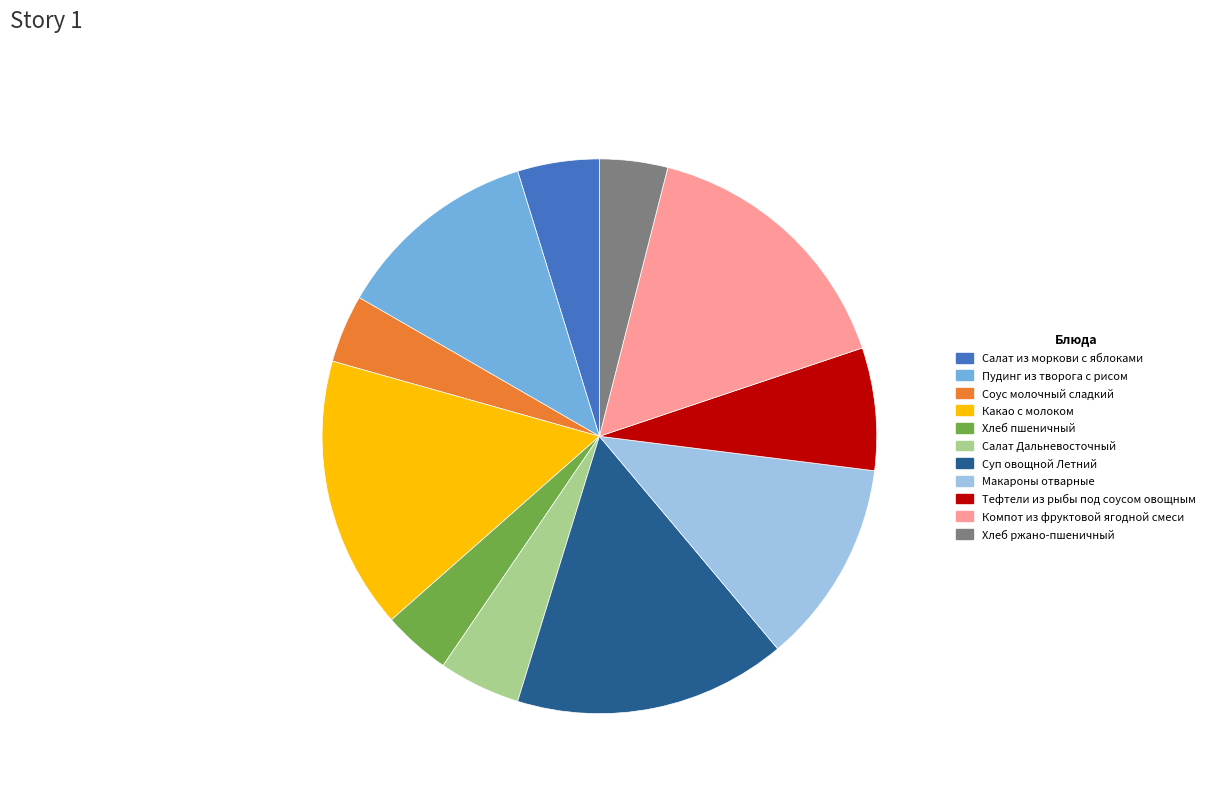

Does Компот из фруктовой ягодной смеси account for over 50% of the chart?

No